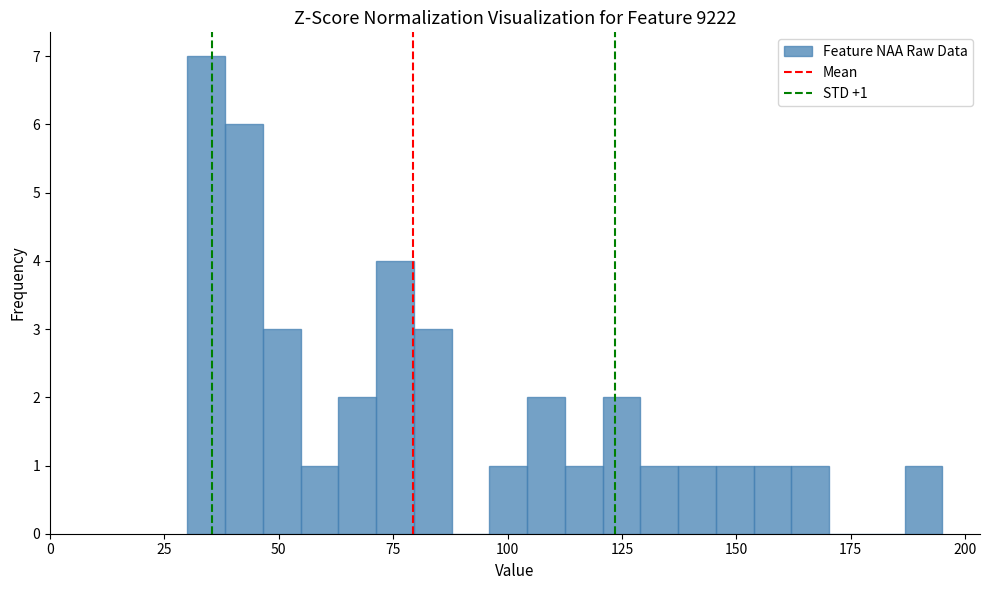

Read against the x-axis, roughly where is the centre of the tallest bar?

35